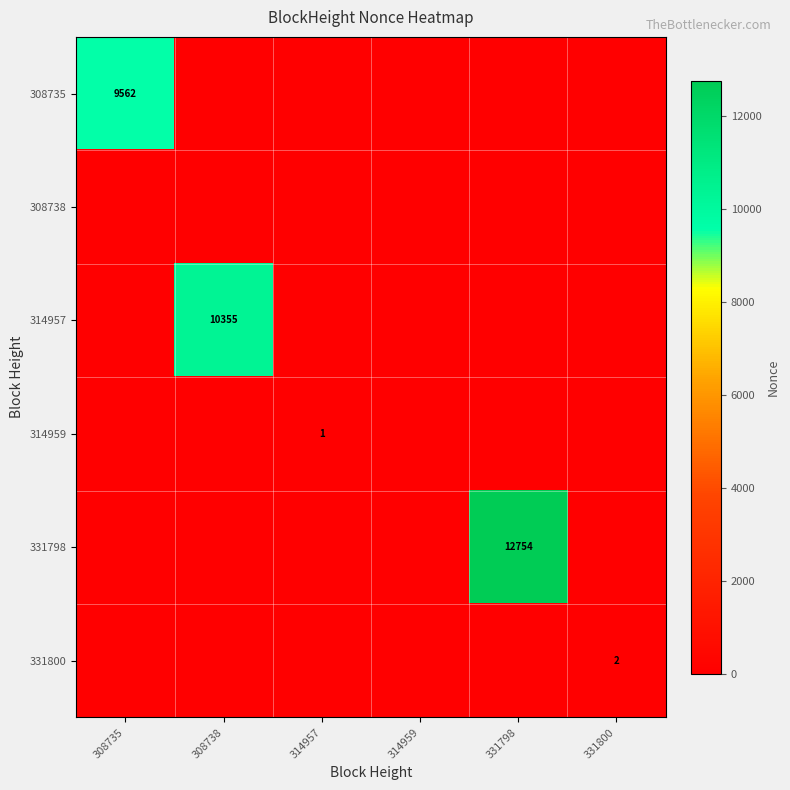

The value of 314959 at 314957 is 1. True or false?

True